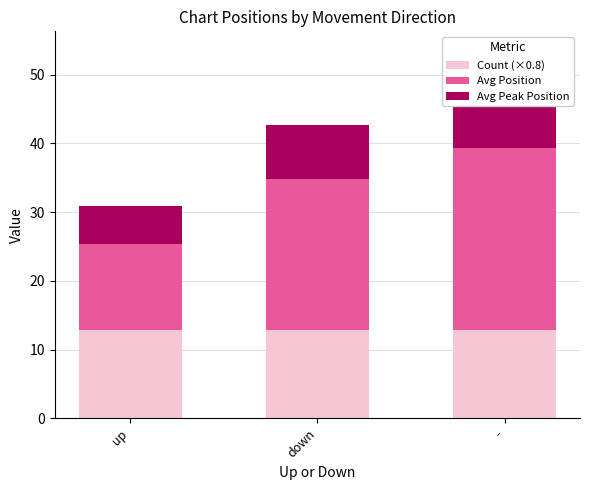

What is the sum of the Avg Position values at down and up?

34.5